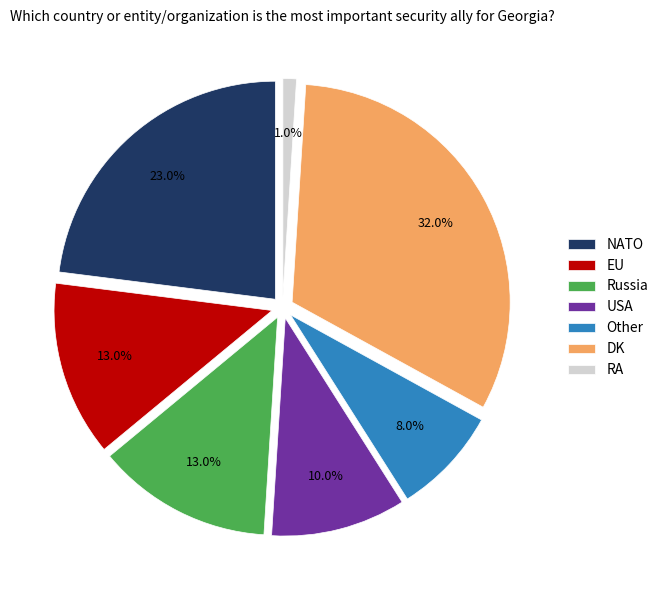

Does Russia represent more than half of the total?

No